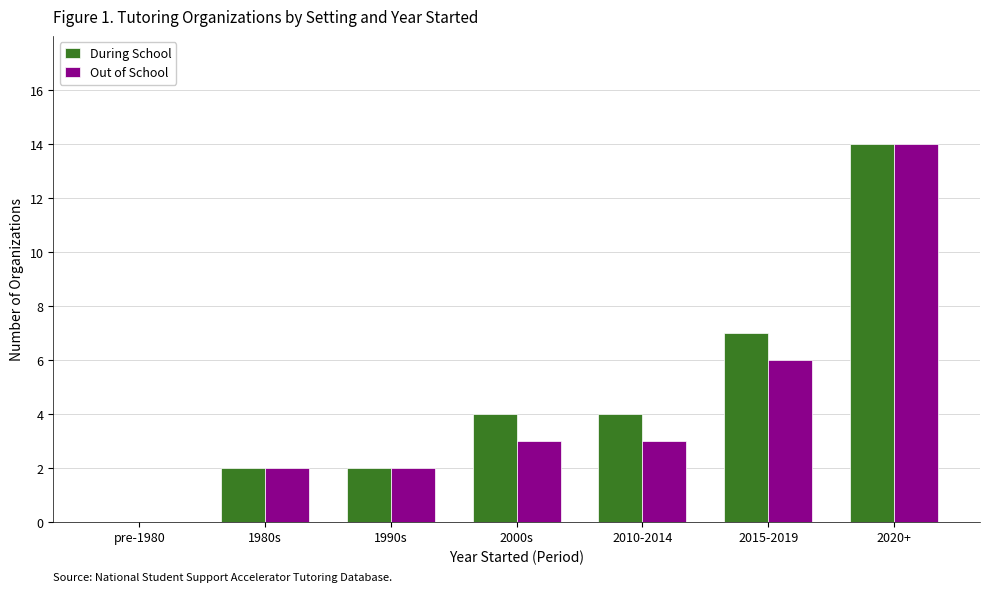

What is the sum of all During School values?

33